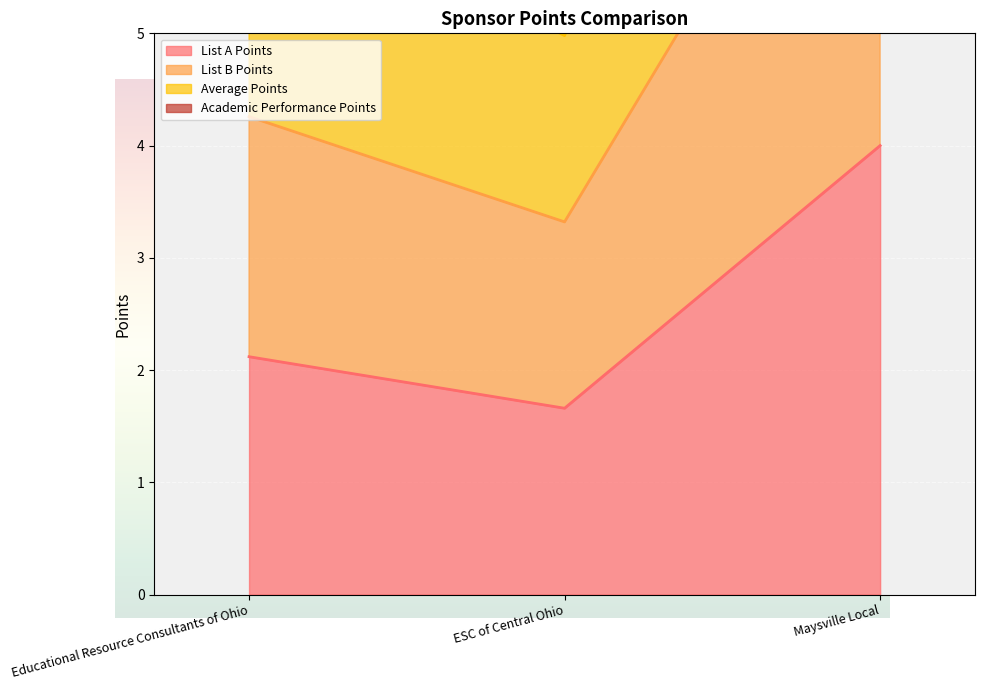

Is it true that List B Points equals 4.5 at Maysville Local?

False